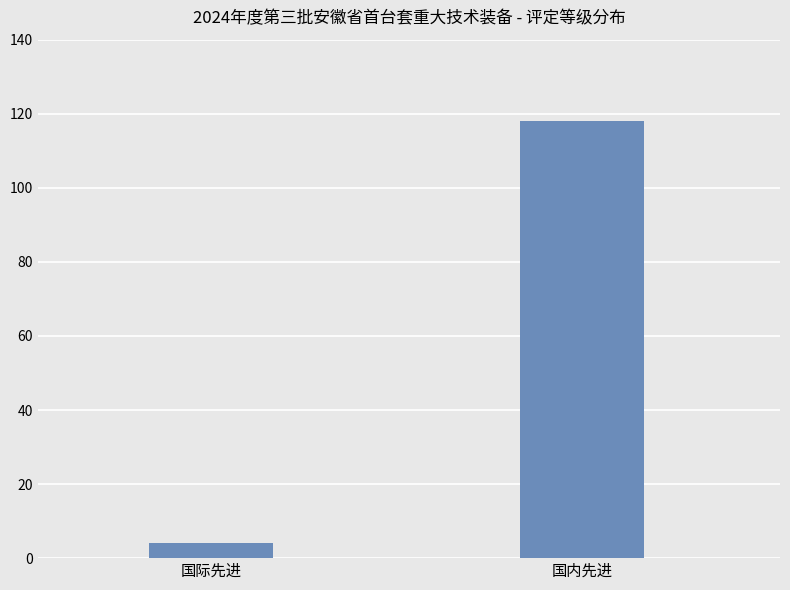

What is the difference between the maximum and minimum values?

114